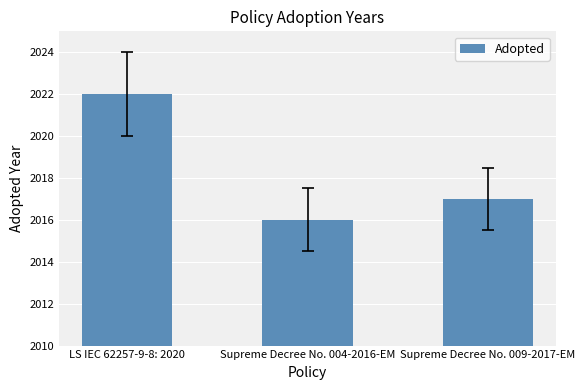

Between LS IEC 62257-9-8: 2020 and Supreme Decree No. 004-2016-EM, which is larger?

LS IEC 62257-9-8: 2020